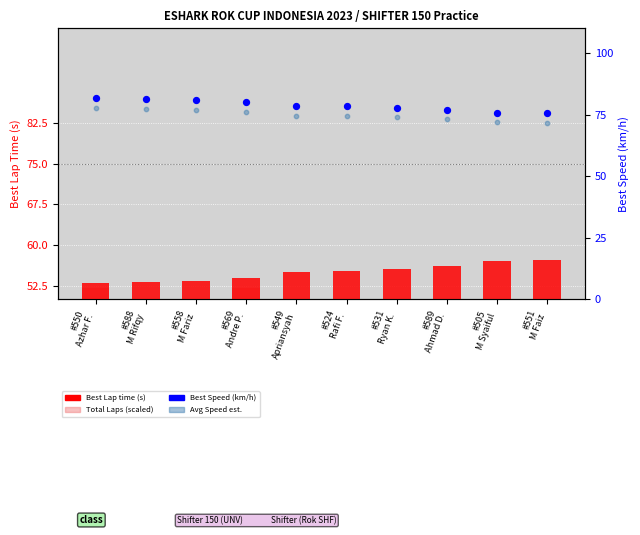

What is the total value across all series at #558
M Fariz?

235.3